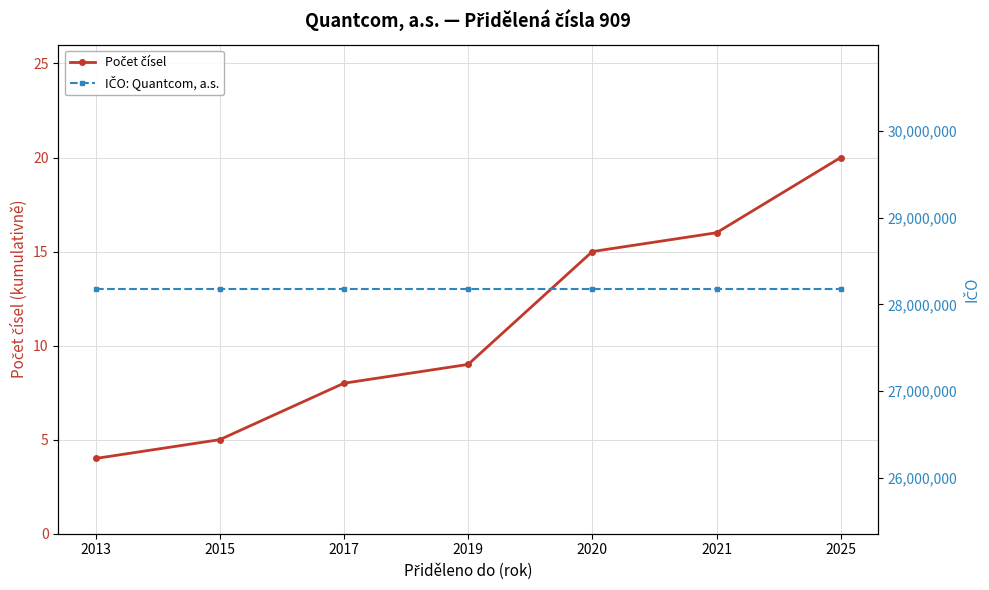

Which series has the widest spread of values?

Počet čísel